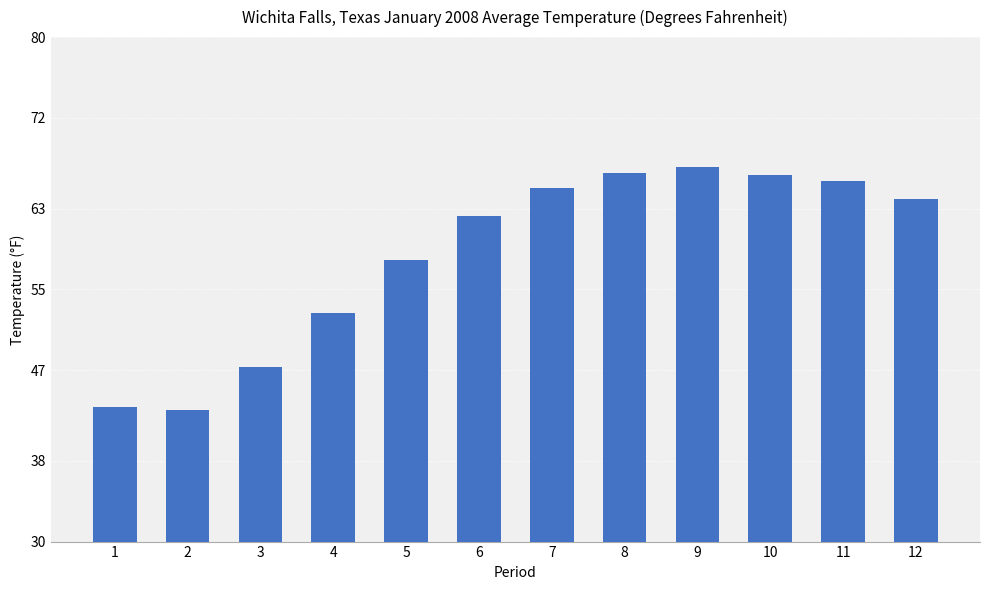

How many values are below 64?

6